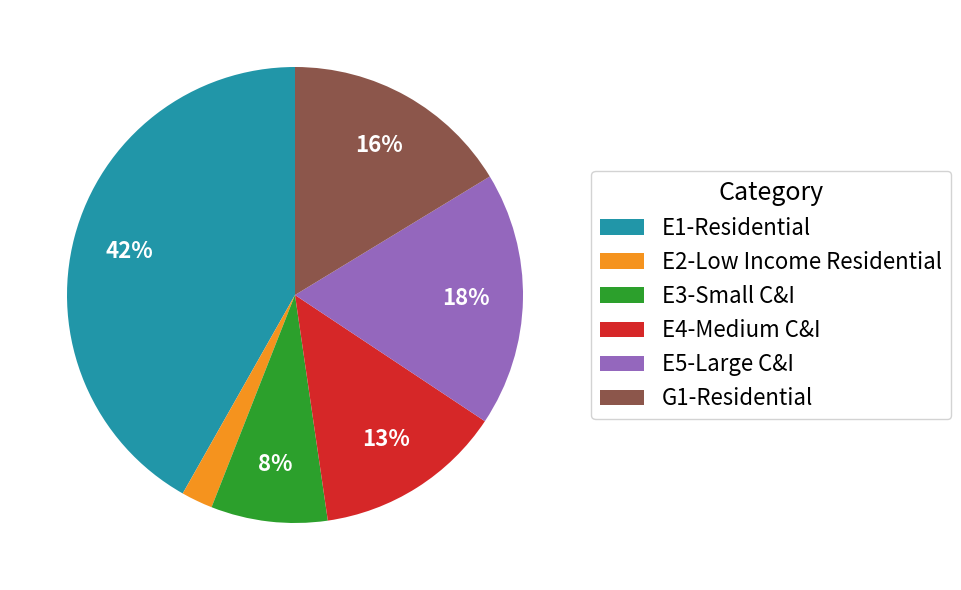

Which has a higher value, E2-Low Income Residential or E5-Large C&I?

E5-Large C&I